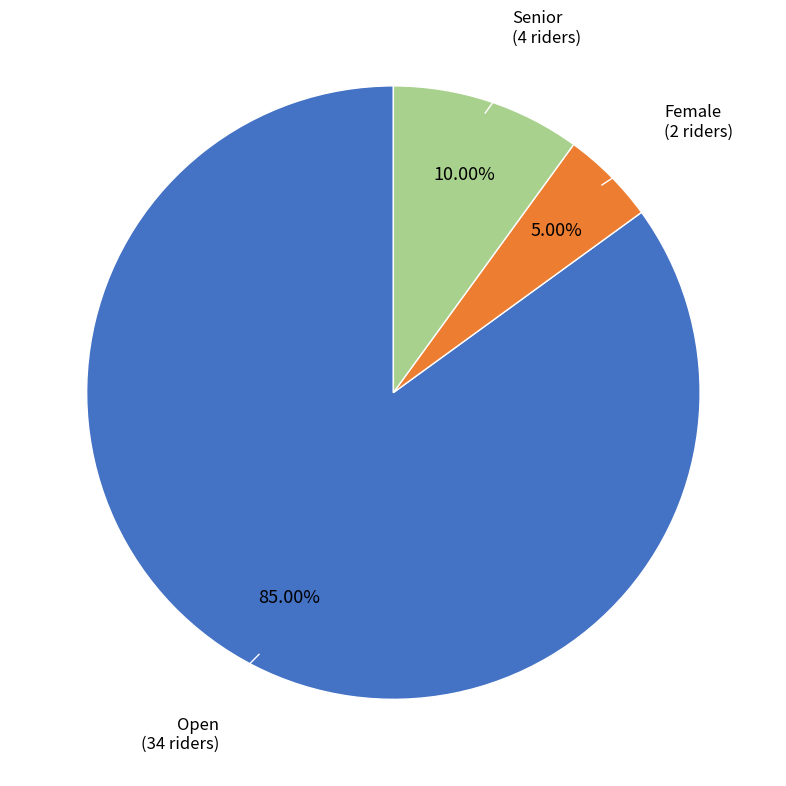

Is there a majority slice in this chart?

Yes